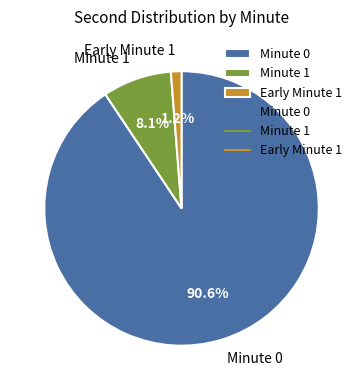

What is the largest slice in the pie chart?

Minute 0